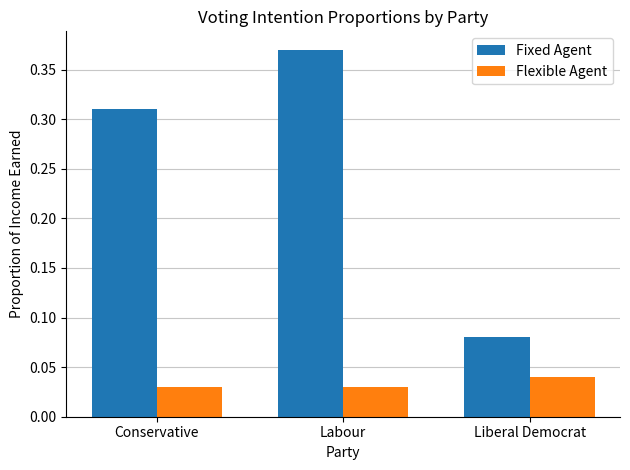

At which category is the sum across all series the highest?

Labour